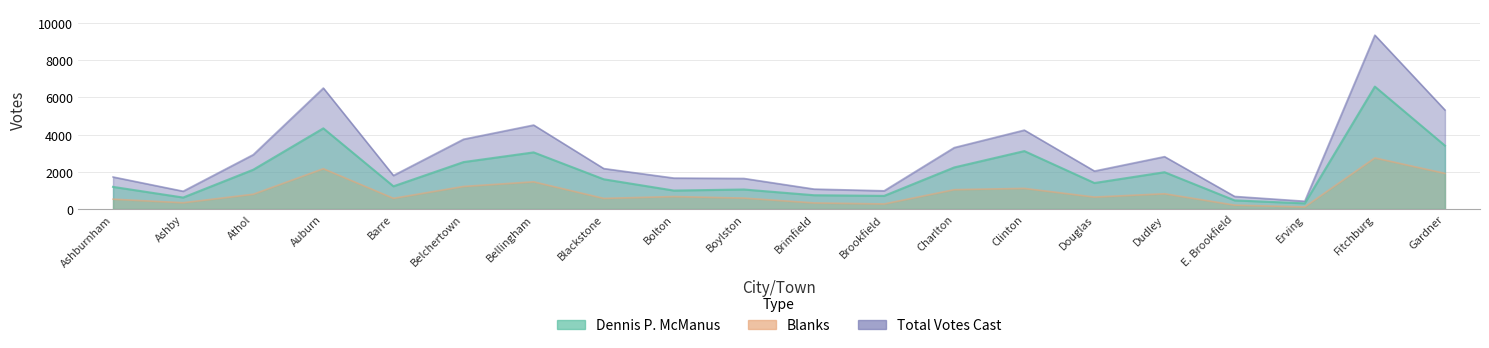

True or false: Total Votes Cast and Blanks cross at least once.

False